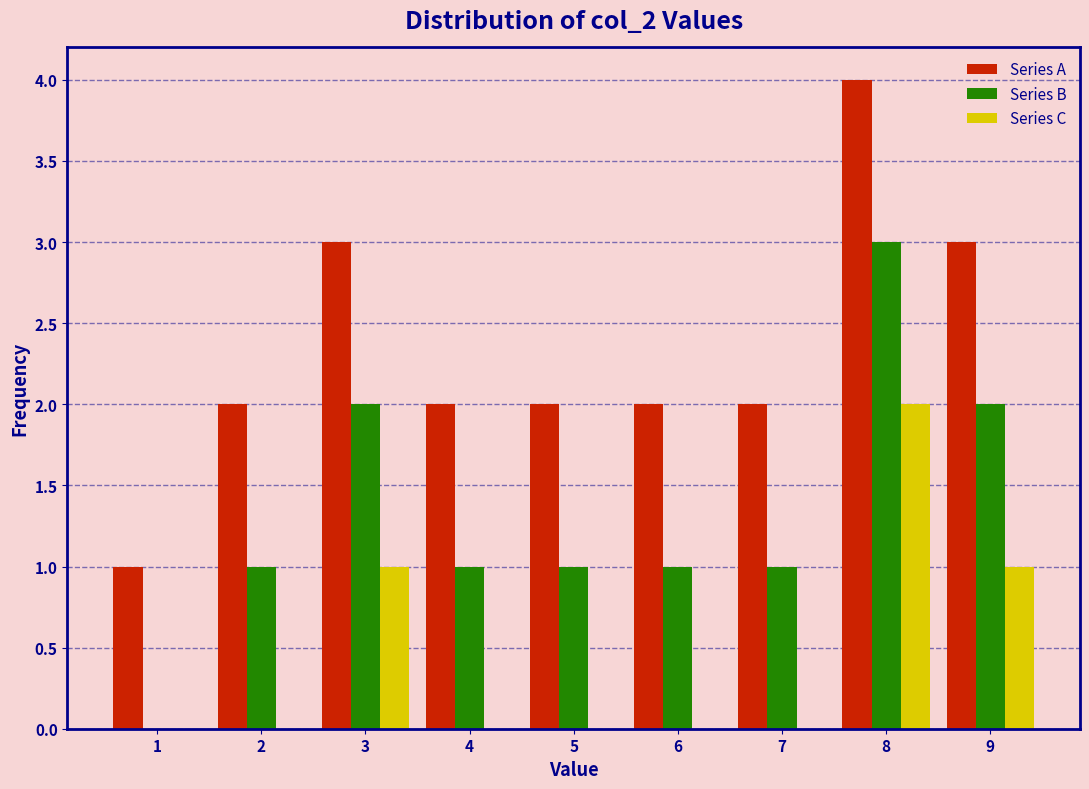

Reading left to right, what are all the values shown in this chart?

Series A: 1=1	2=2	3=3	4=2	5=2	6=2	7=2	8=4	9=3
Series B: 1=0	2=1	3=2	4=1	5=1	6=1	7=1	8=3	9=2
Series C: 1=0	2=0	3=1	4=0	5=0	6=0	7=0	8=2	9=1